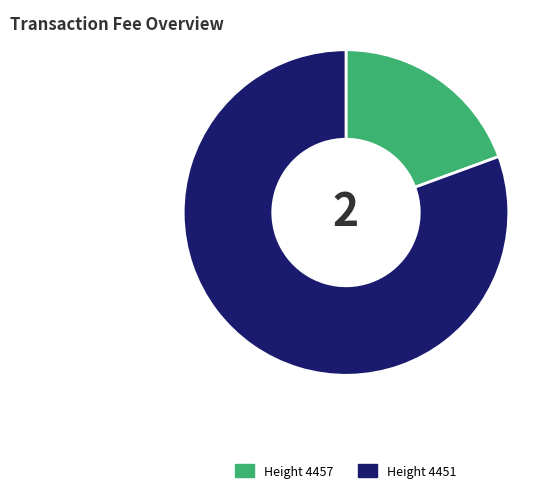

Between Height 4451 and Height 4457, which is larger?

Height 4451